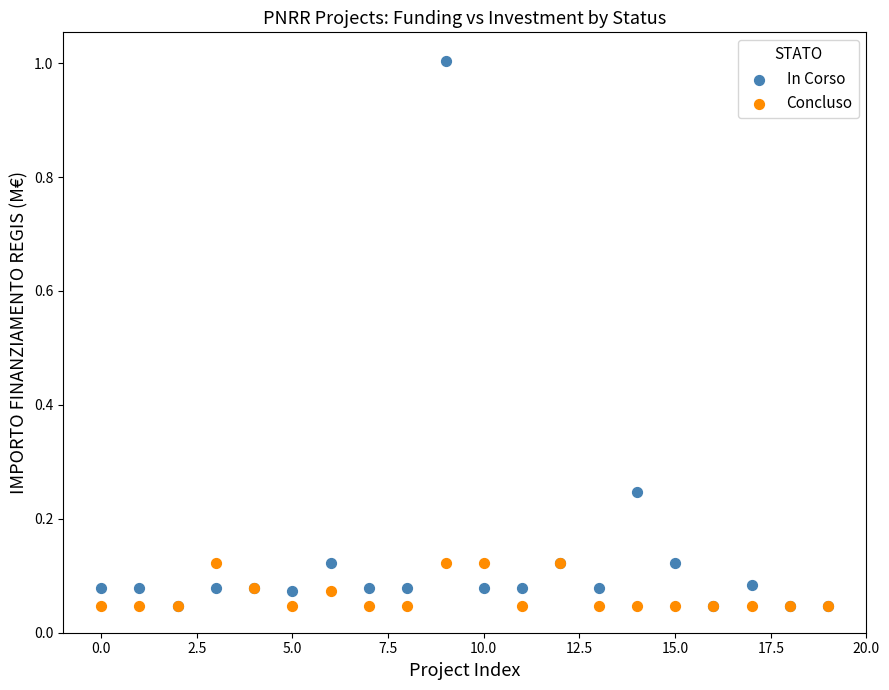

What are all the series names shown in the legend?

In Corso, Concluso